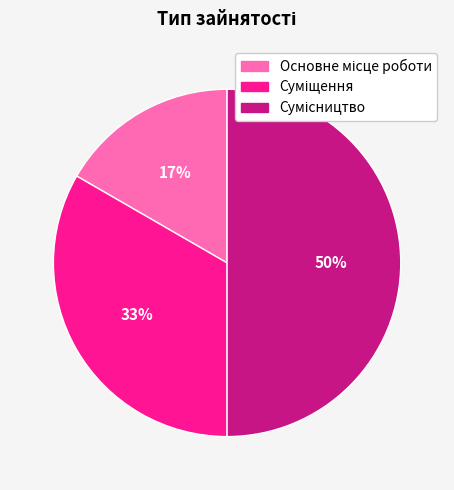

To the nearest percent, what is the average slice percentage?

33%